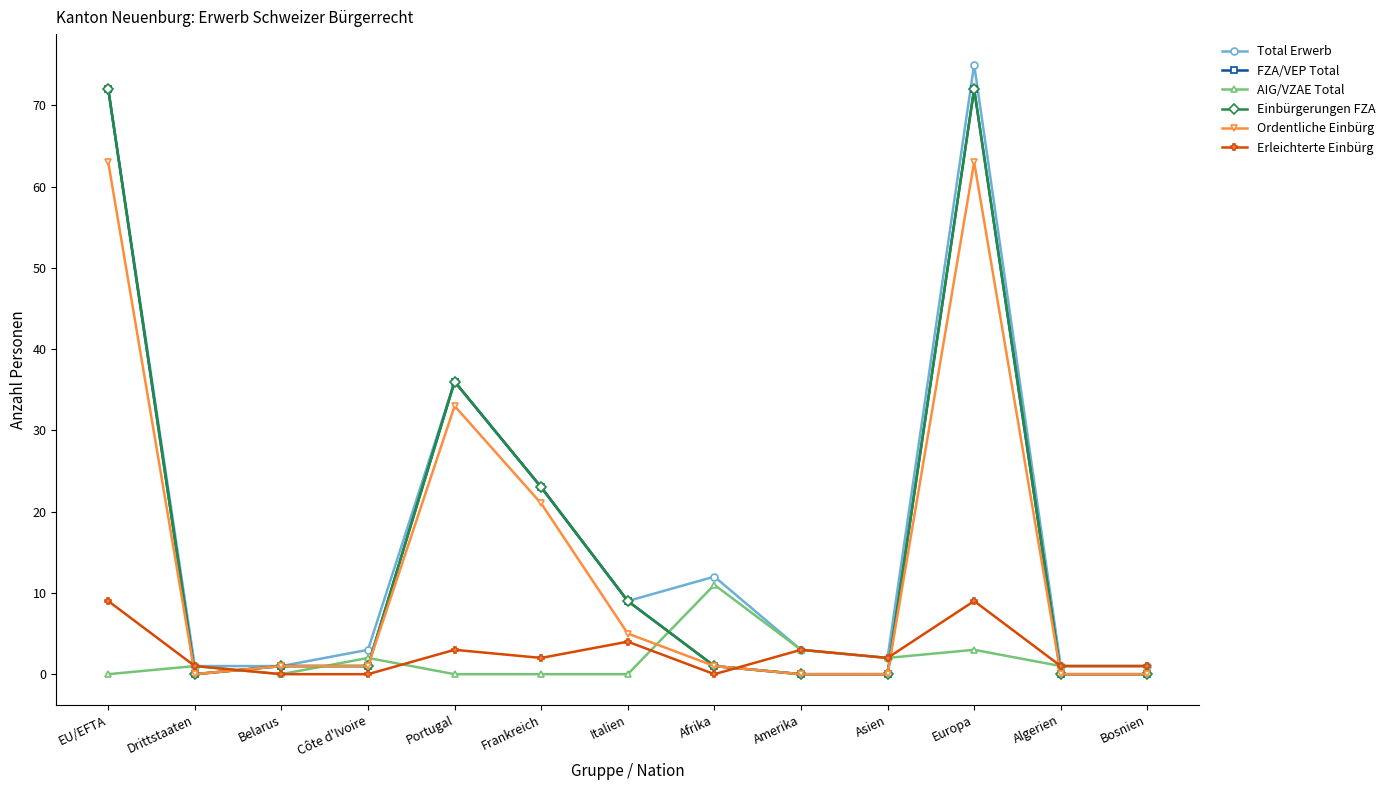

Is this an area chart (filled region under the line)?

No